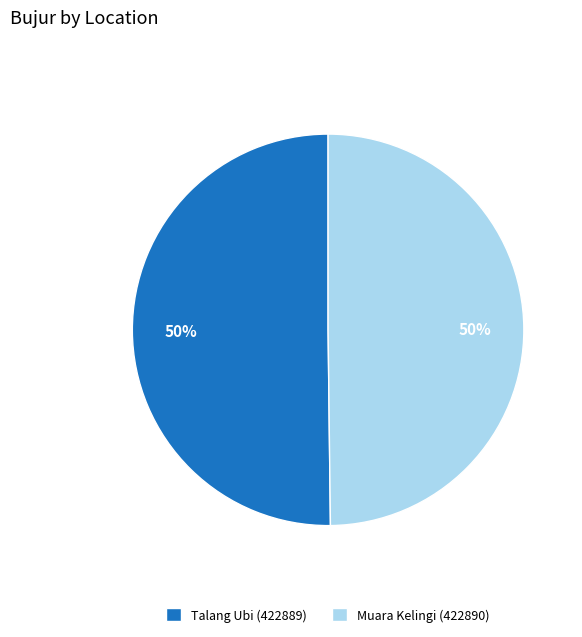

Is it true that Talang Ubi (422889) is 50% of the pie?

True